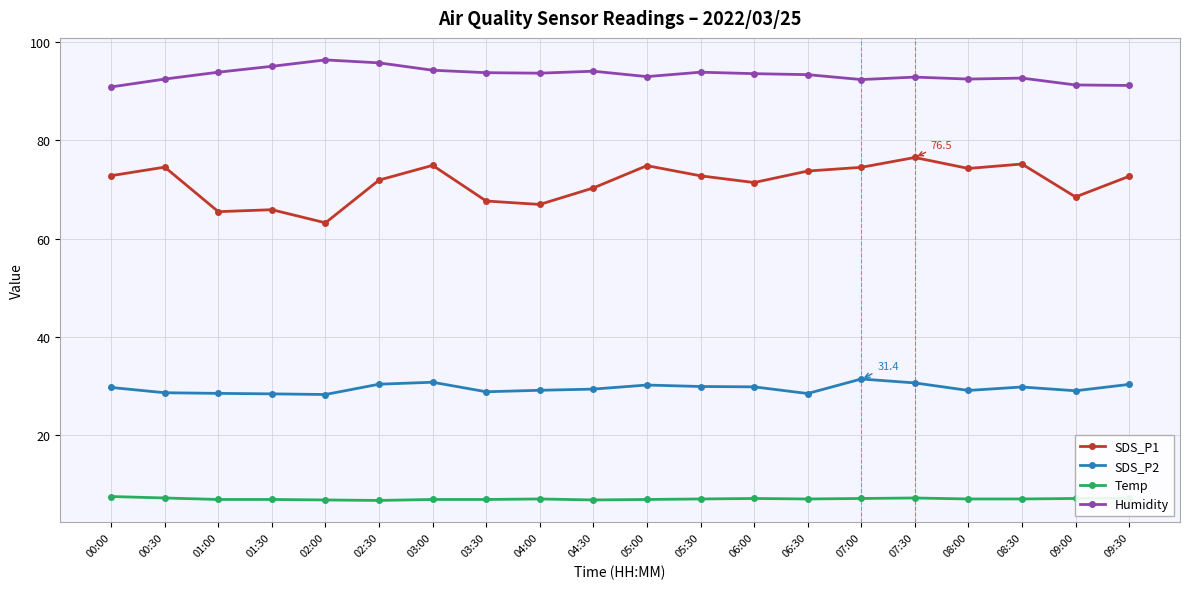

What value does the Temp series have at 05:00?

6.9